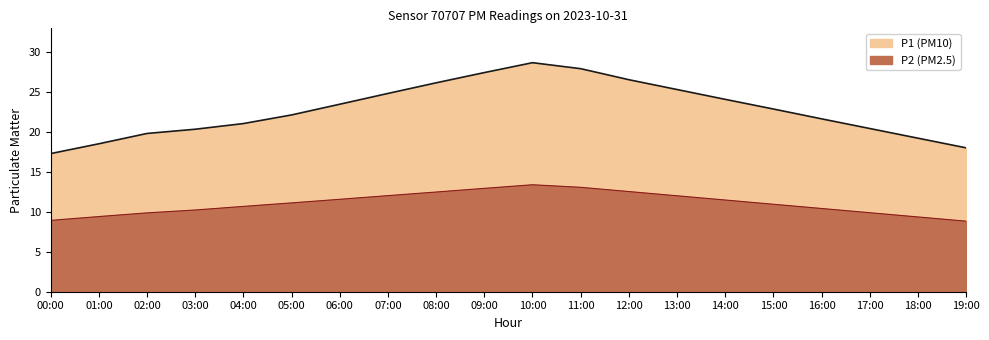

What is the sum of the P1 values at 00:00 and 18:00?

36.5